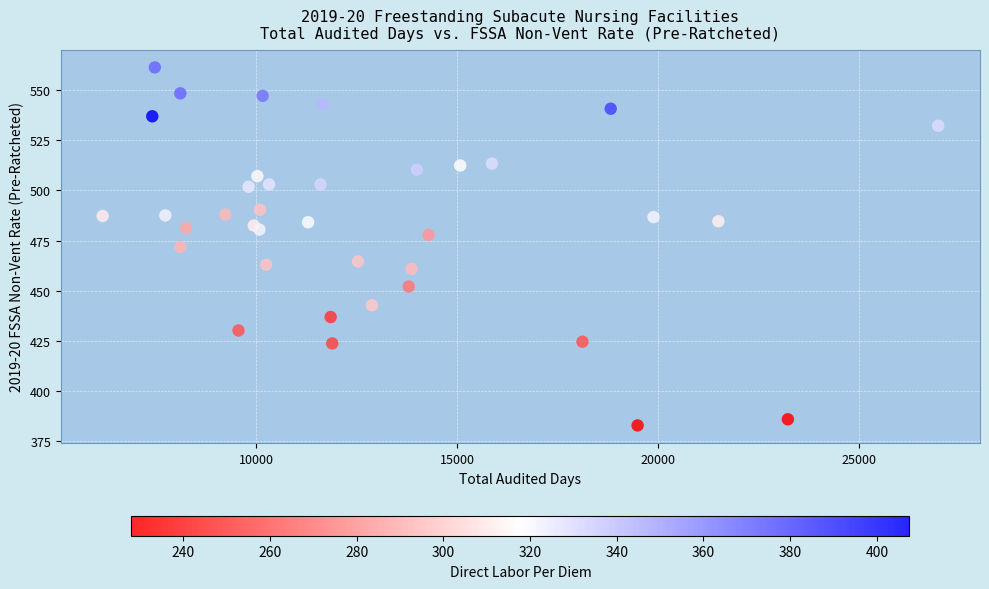

What is the range of X values (max minus min)?

20810.0